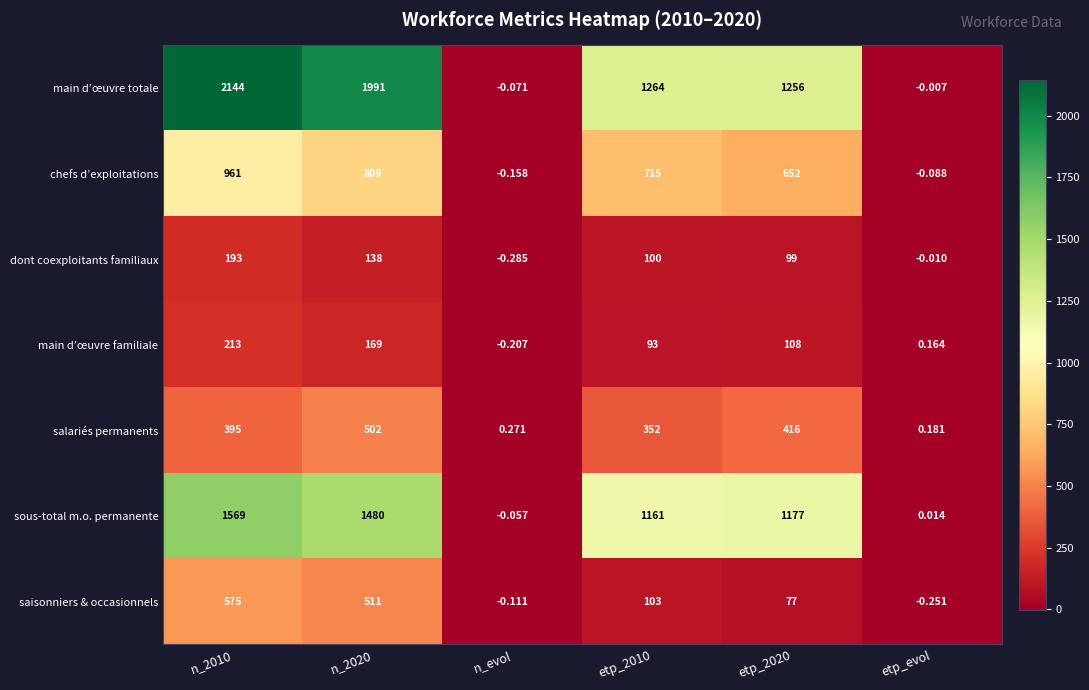

Which series has the widest spread of values?

main d’œuvre totale